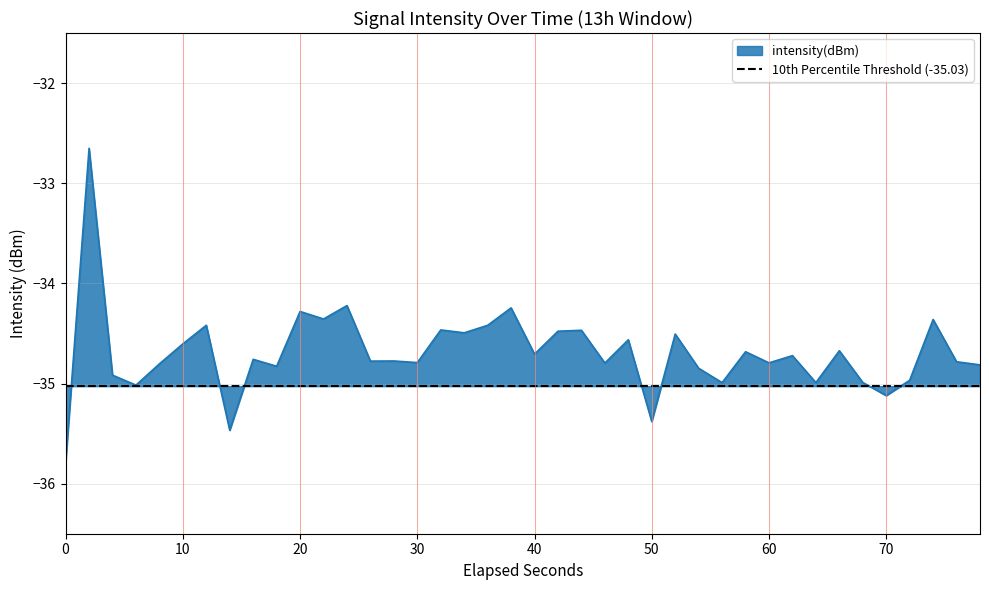

What is the sum of all values?

-1387.7